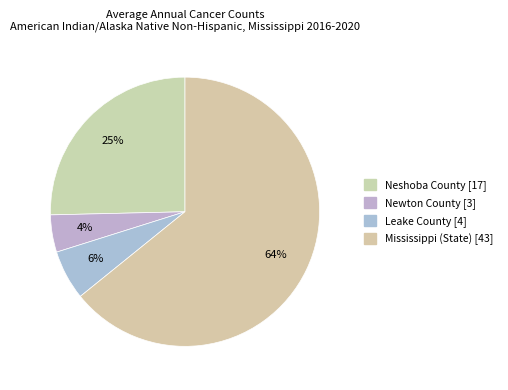

How many segments does this pie chart have?

4